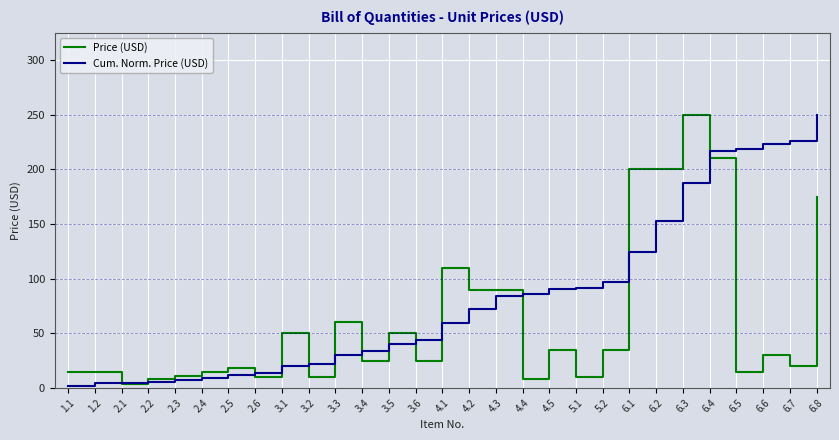

What is the maximum value shown in the chart?

250.0